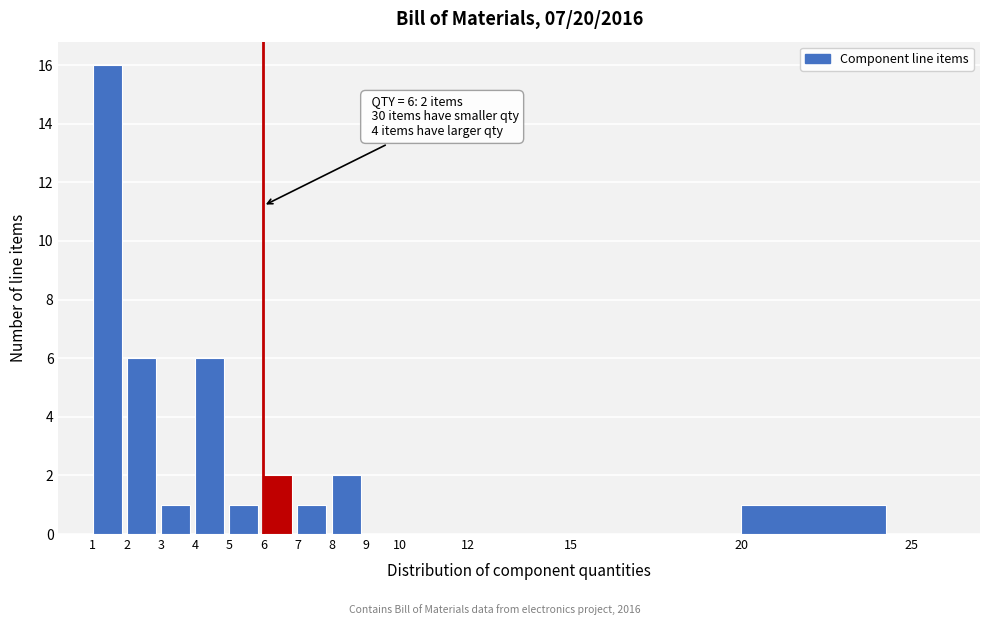

Over which range of the x-axis is the bar tallest?

1 to 2